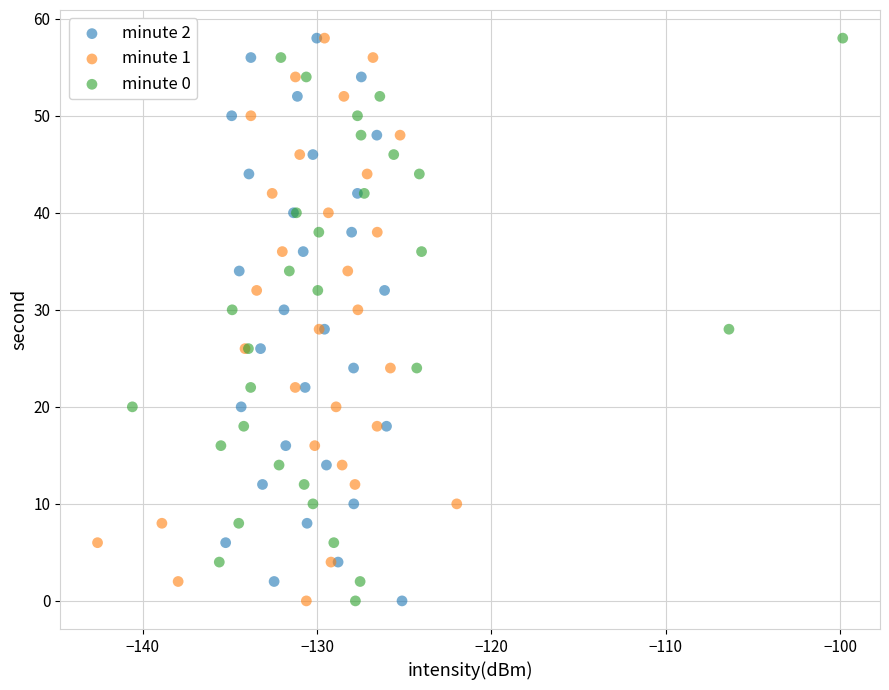

What are all the series names shown in the legend?

minute 2, minute 1, minute 0